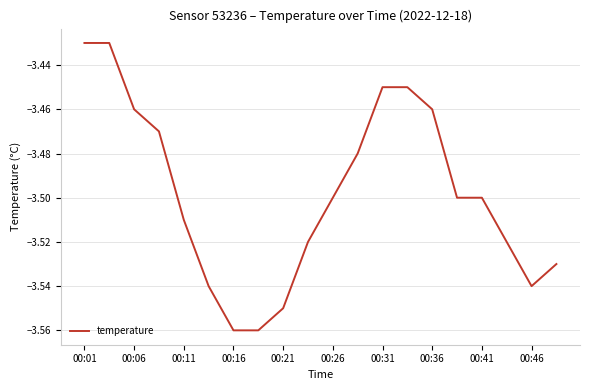

Does the chart display data point markers on the line(s)?

No